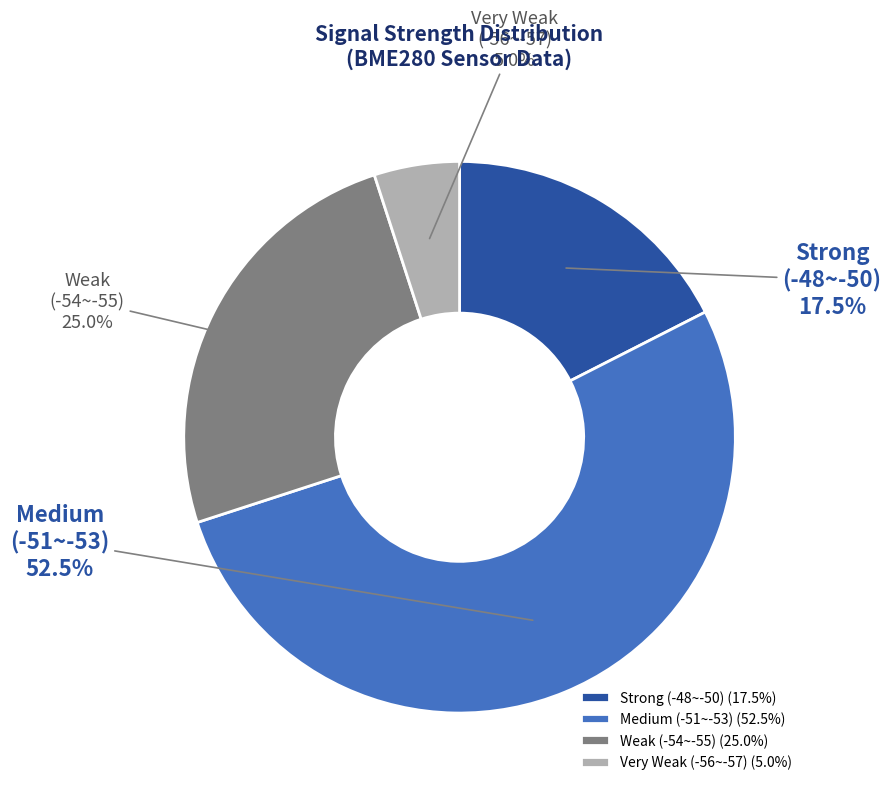

Between Very Weak (-56~-57) and Medium (-51~-53), which is larger?

Medium (-51~-53)